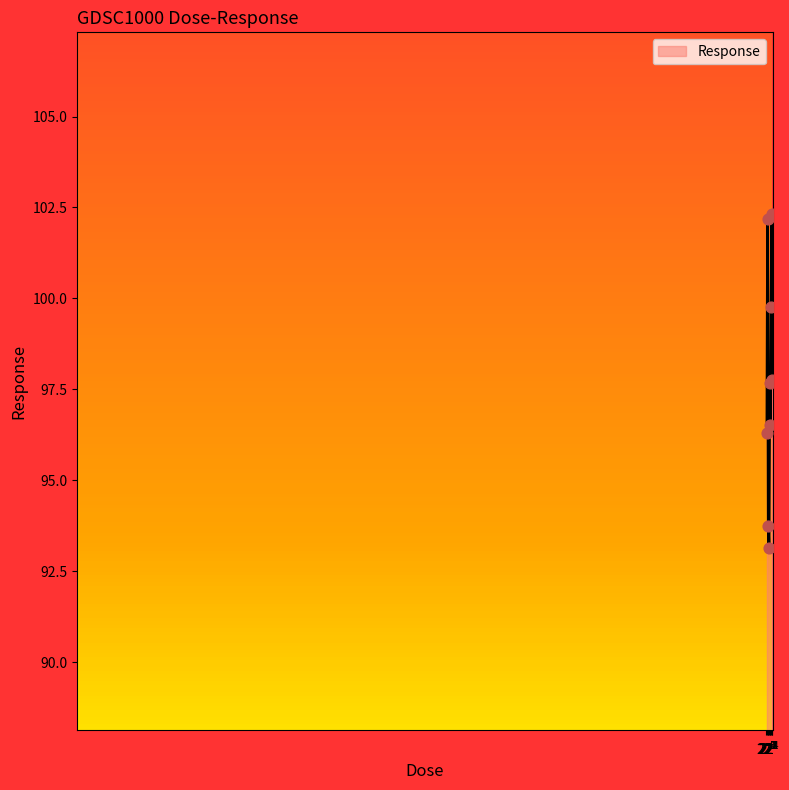

What is the maximum value shown in the chart?

102.3